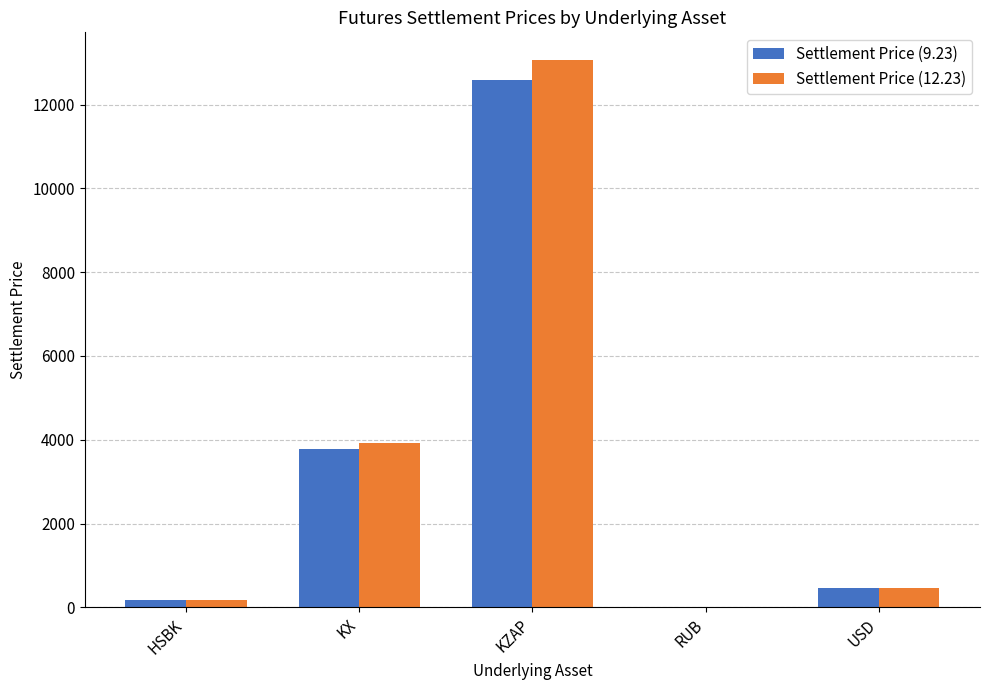

Which category has the highest value across all series?

KZAP